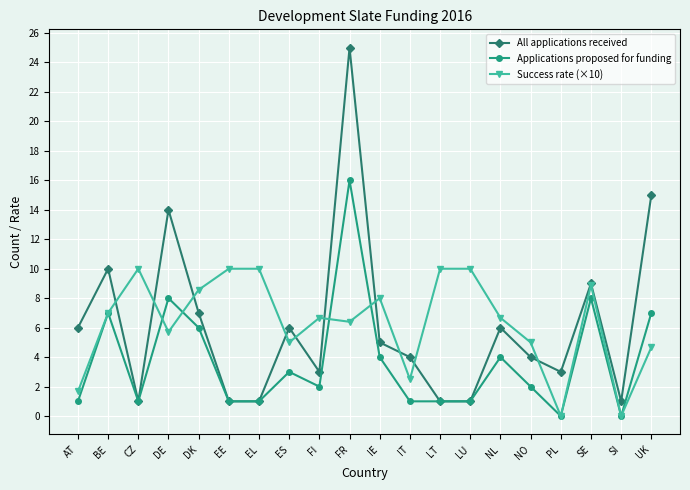

Is this an area chart (filled region under the line)?

No